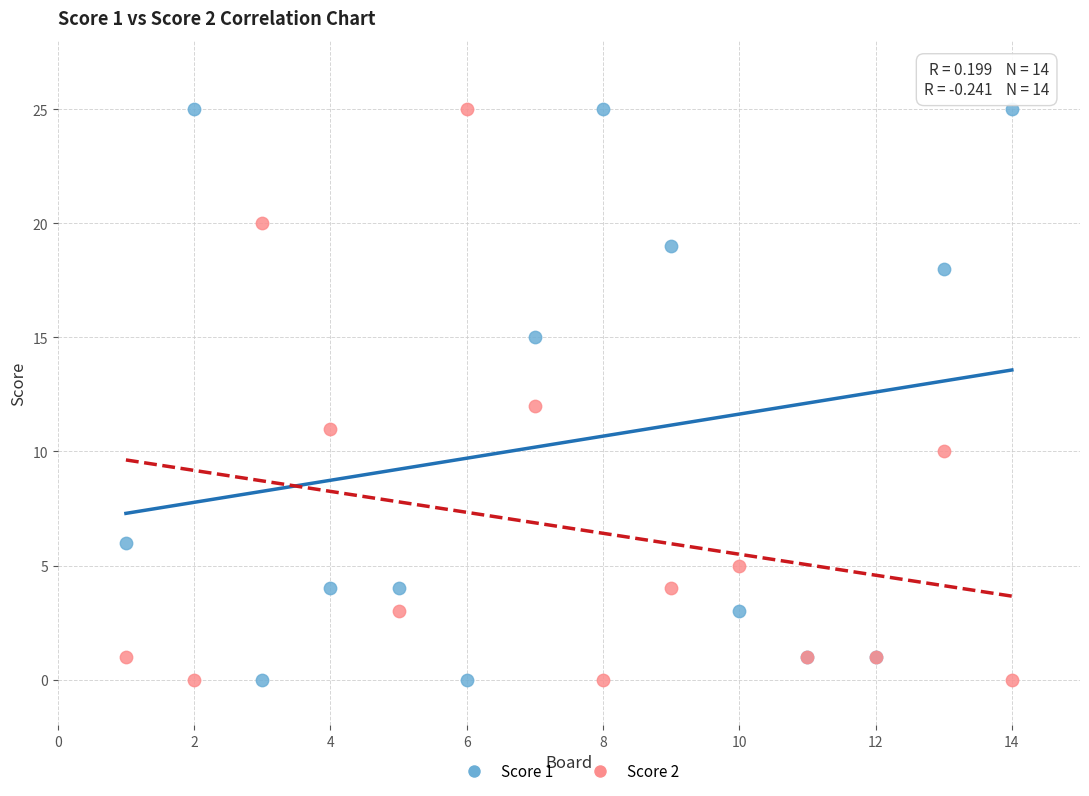

What is the X range (max minus min) for the scatter plot?

13